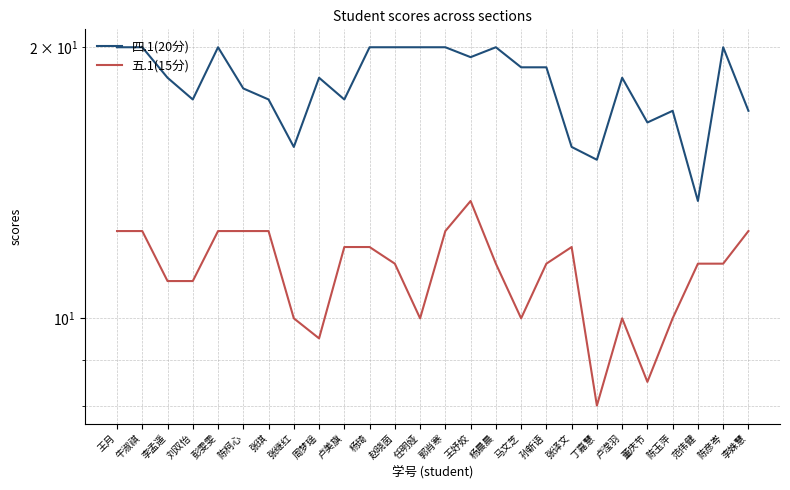

Rank the series by their average value, from highest to lowest.

四.1(20分), 五.1(15分)